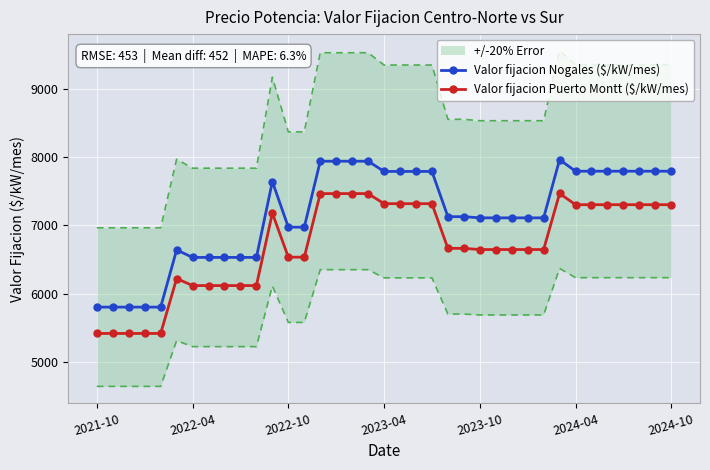

True or false: Valor fijacion Nogales ($/kW/mes) and Valor fijacion Puerto Montt ($/kW/mes) intersect in this chart.

False